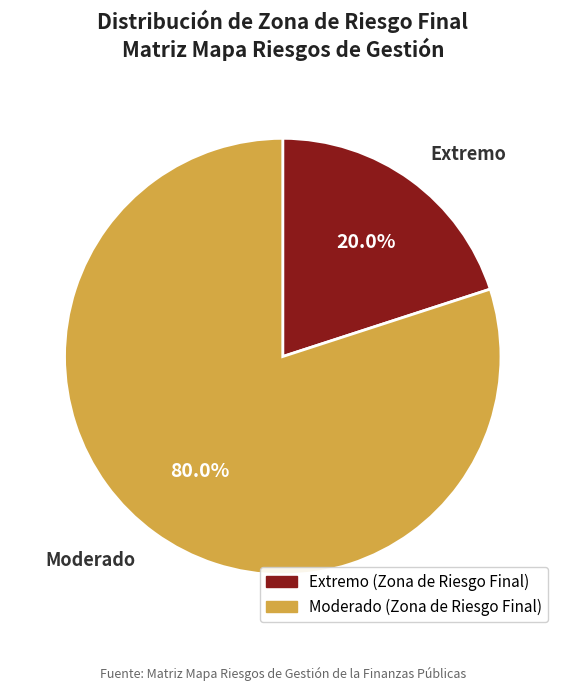

Which category has the biggest portion of the pie?

Moderado